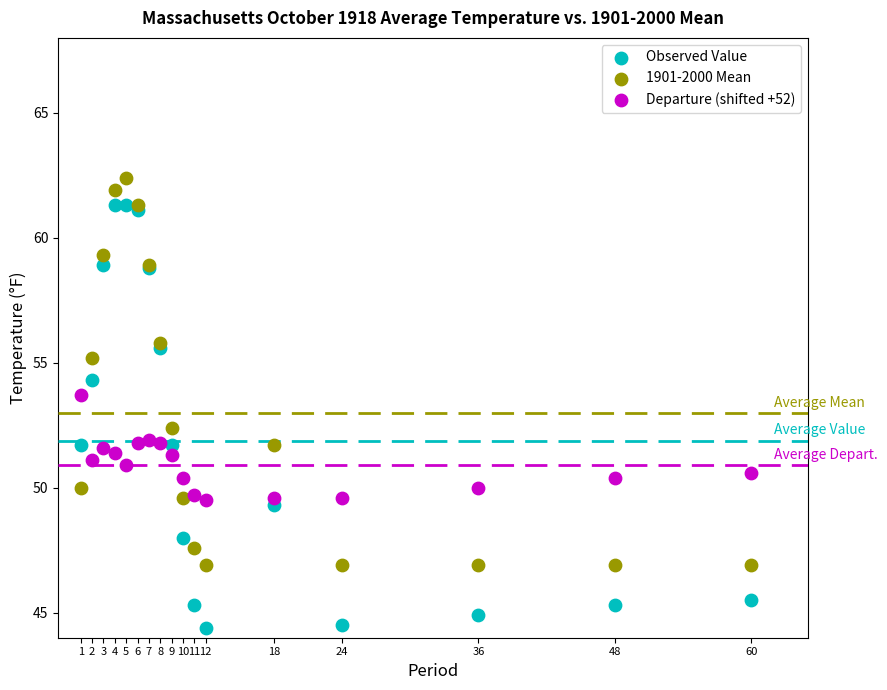

Which series contains the highest Y value?

1901-2000 Mean